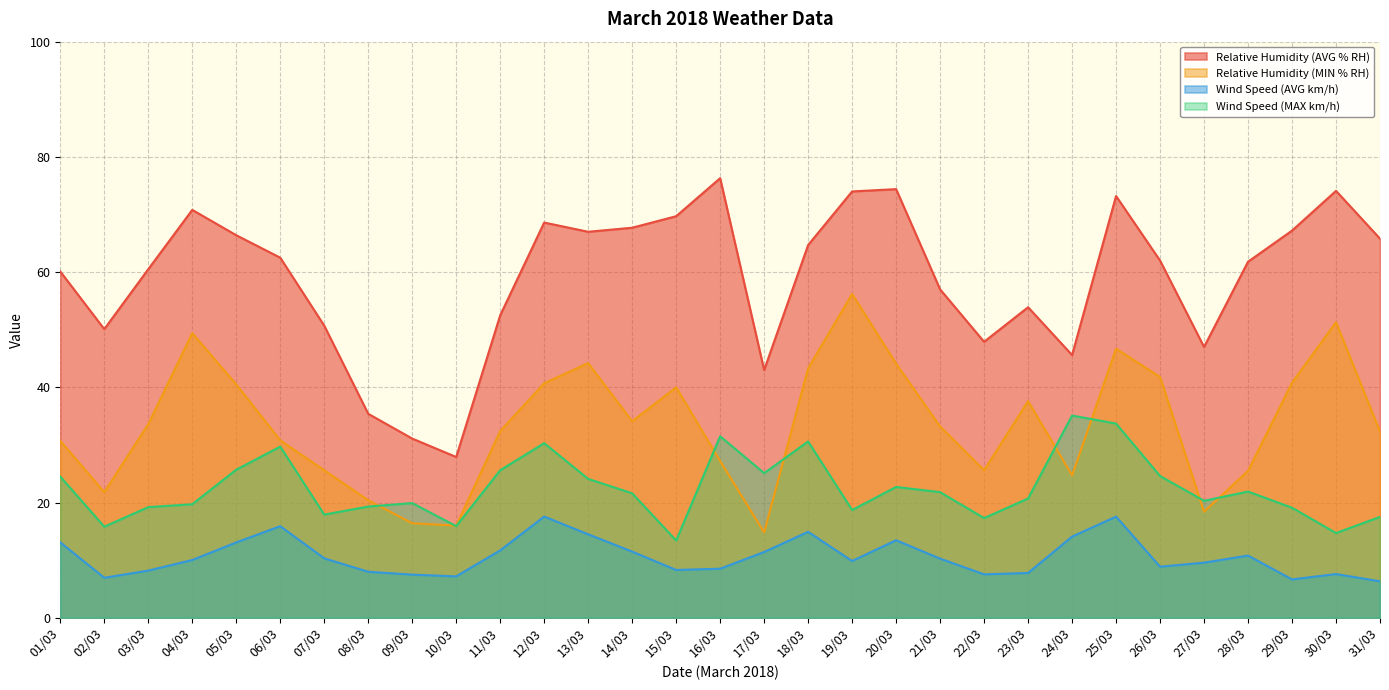

What is the value of the Wind Speed (AVG km/h) point at the 30th from the left?

7.6